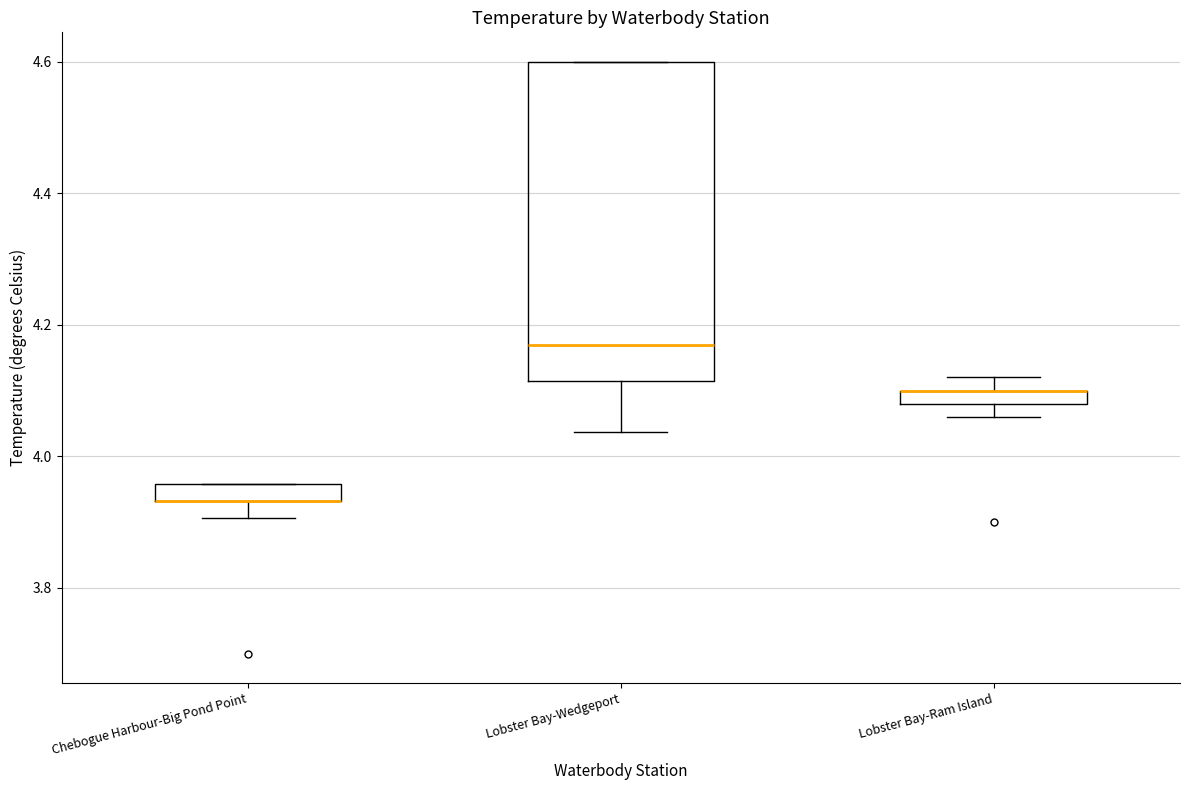

Which box is the tallest, from its lower edge to its upper edge?

Lobster Bay-Wedgeport